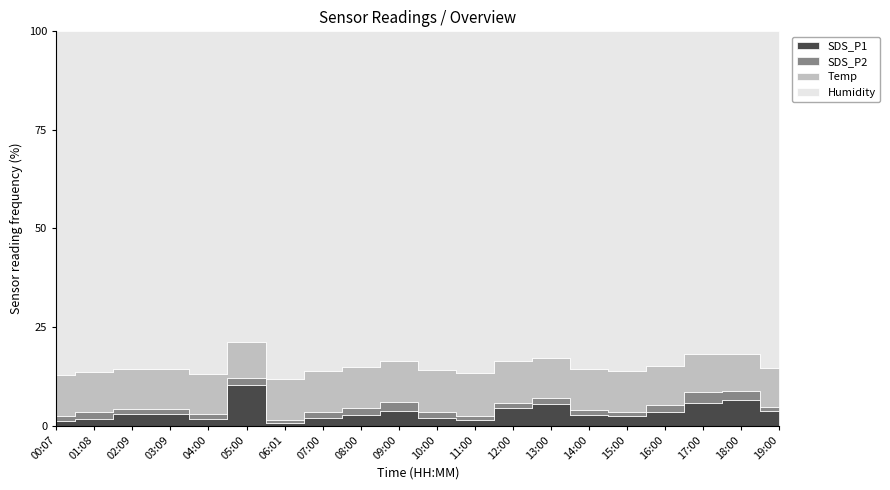

How many series are shown in this chart?

4